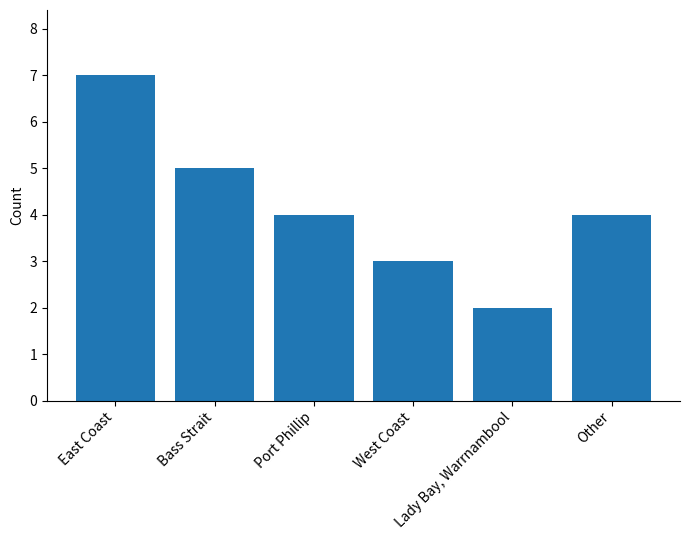

Reading left to right, list all the values displayed in this chart.

East Coast=7	Bass Strait=5	Port Phillip=4	West Coast=3	Lady Bay, Warrnambool=2	Other=4